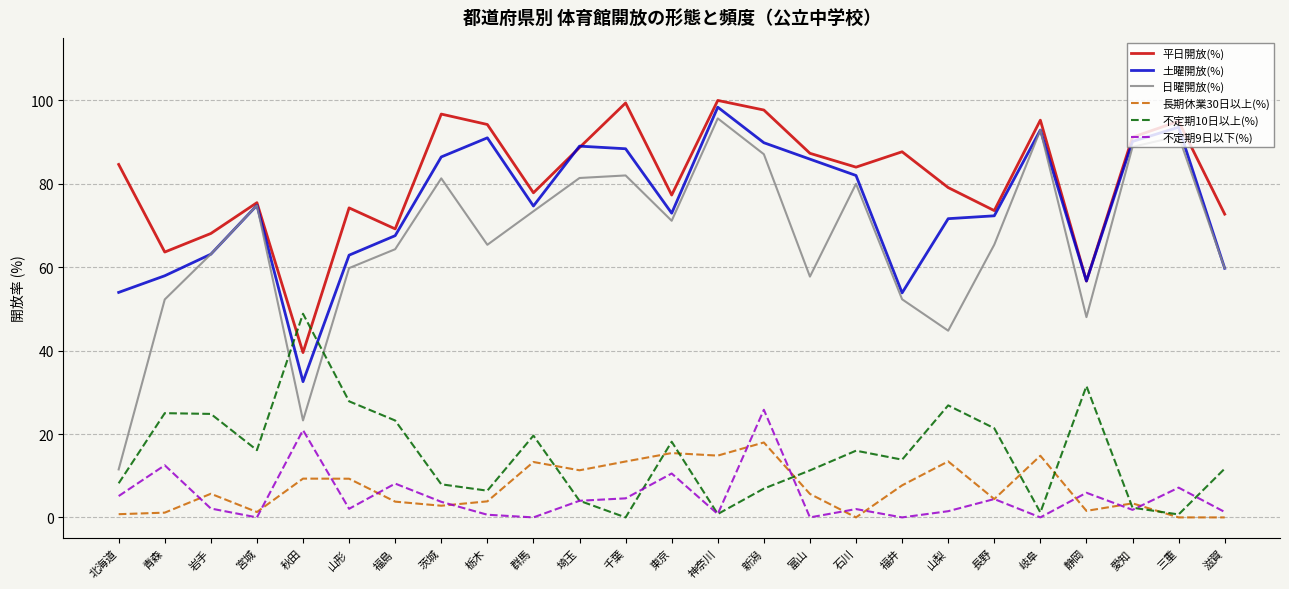

Where is 不定期9日以下(%) nearest to the value 12?

青森